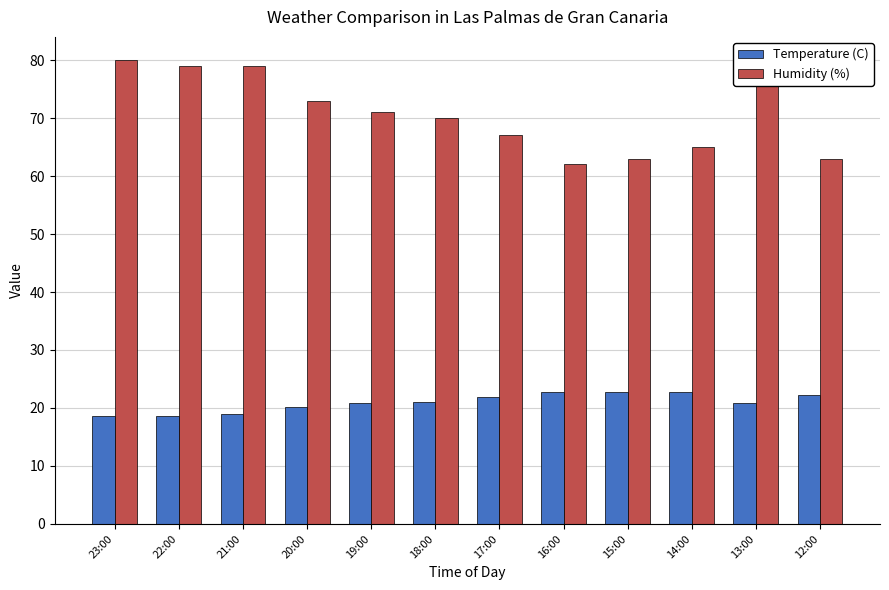

Rank the series by their average value, from lowest to highest.

Temperature (C), Humidity (%)